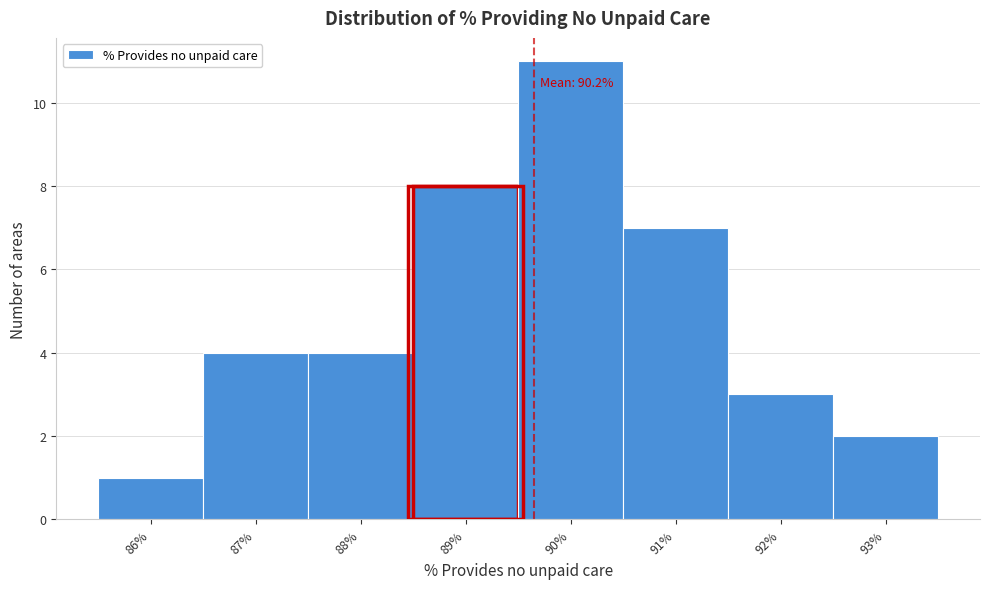

Reading left to right, what are all the values shown in this chart?

1	4	4	8	11	7	3	2